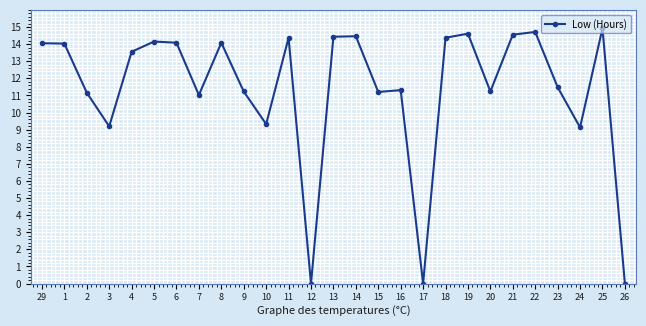

What is the label of the 3rd point from the right?

24